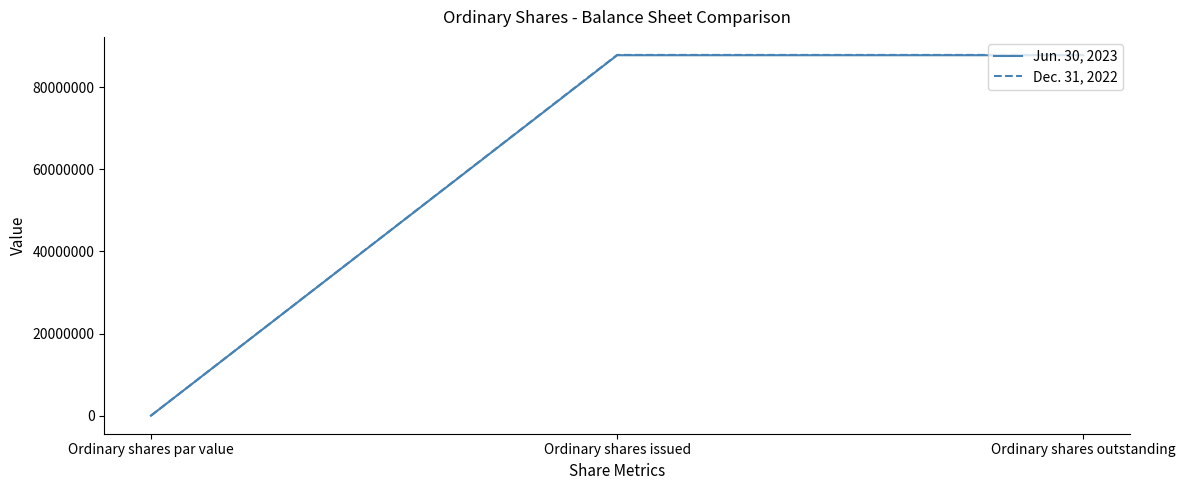

Is this an area chart (filled region under the line)?

No